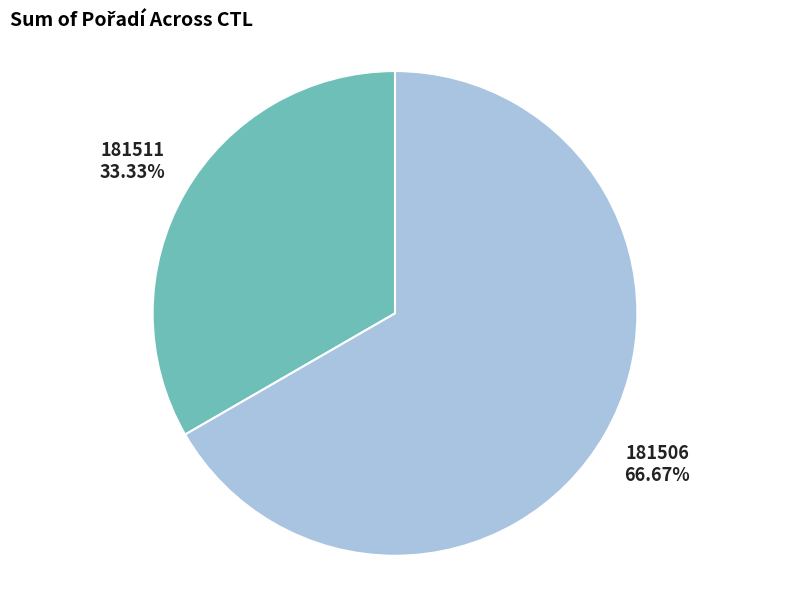

Approximately how many times larger is the value at 181506 compared to 181511?

2.0